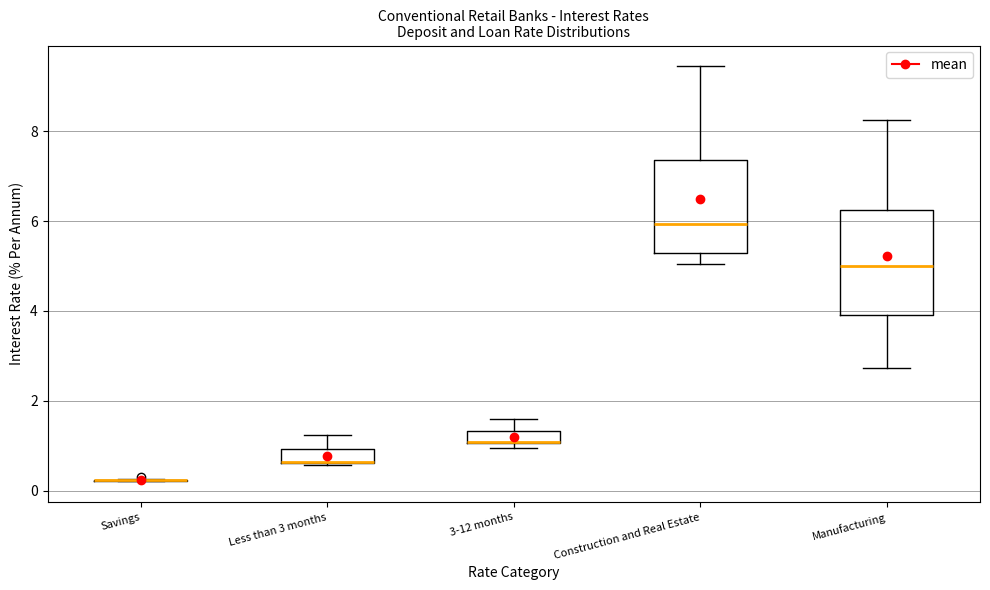

Where does the median line of the box for Manufacturing sit on the y-axis? The values are not printed on the chart, so give them approximately, as read against the axis.

5.0